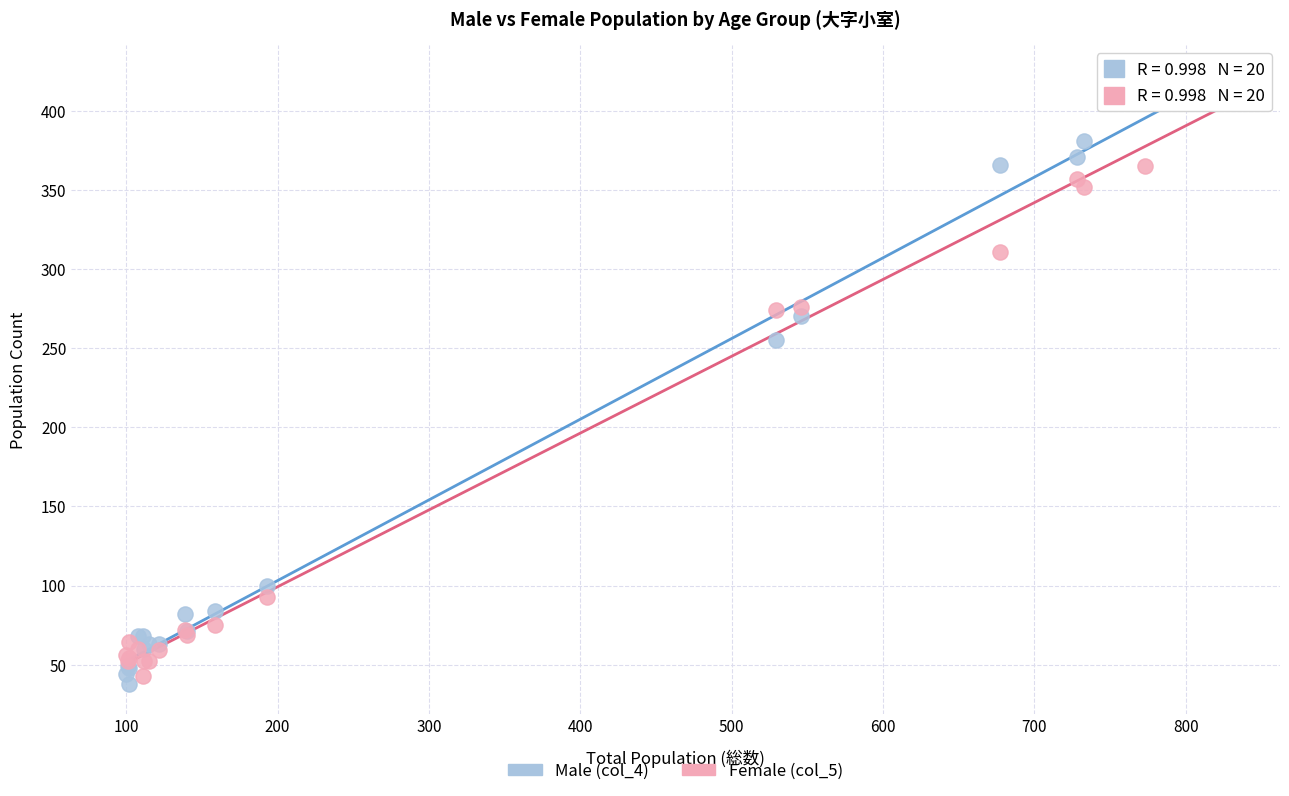

What are all the series names shown in the legend?

Male (col_4), Female (col_5)